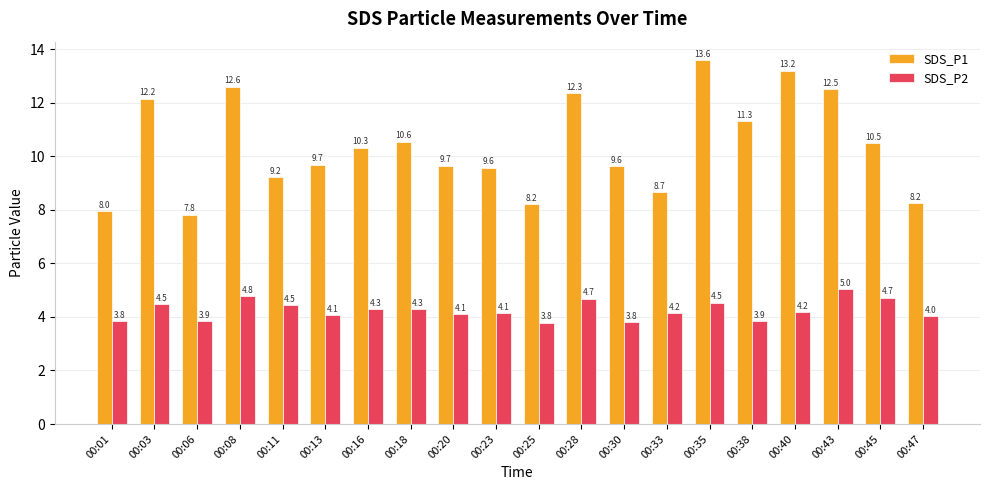

Which series has the widest spread of values?

SDS_P1